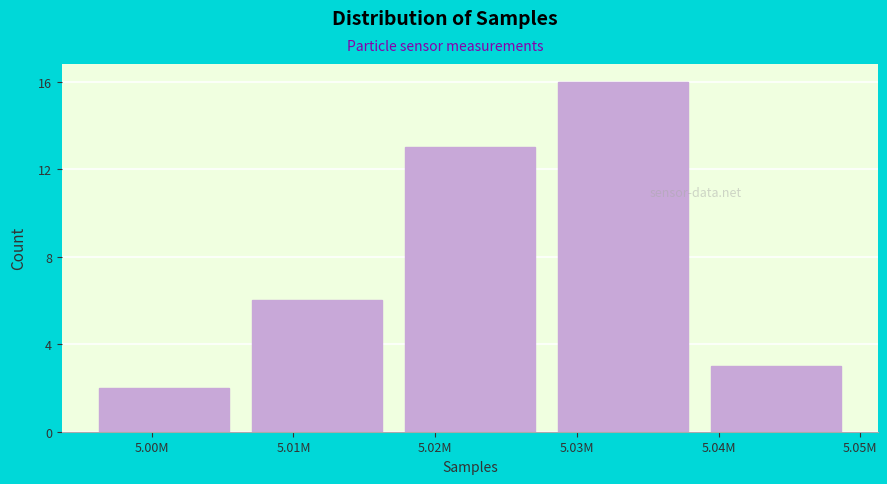

Reading left to right, transcribe all the data shown in this chart.

2	6	13	16	3